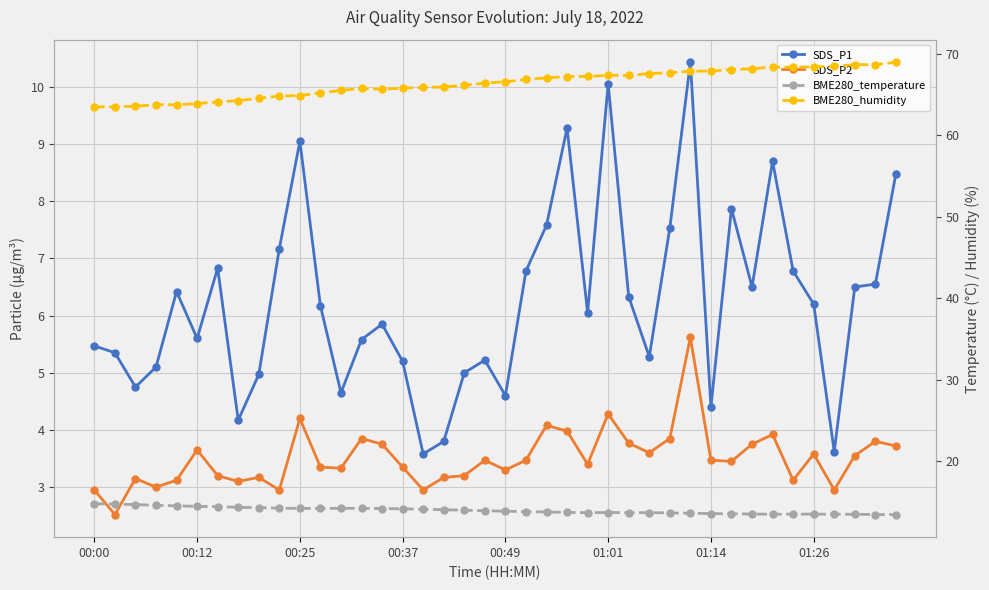

Reading left to right, what are all the values shown in this chart?

SDS_P1: 5.5	5.3	4.8	5.1	6.4	5.6	6.8	4.2	5.0	7.2	9.1	6.2	4.7	5.6	5.8	5.2	3.6	3.8	5.0	5.2	4.6	6.8	7.6	9.3	6.0	10.1	6.3	5.3	7.5	10.4	4.4	7.9	6.5	8.7	6.8	6.2	3.6	6.5	6.5	8.5
SDS_P2: 3.0	2.5	3.1	3.0	3.1	3.6	3.2	3.1	3.2	3.0	4.2	3.4	3.3	3.9	3.8	3.4	3.0	3.2	3.2	3.5	3.3	3.5	4.1	4.0	3.4	4.3	3.8	3.6	3.9	5.6	3.5	3.5	3.8	3.9	3.1	3.6	3.0	3.5	3.8	3.7
BME280_temperature: 14.8	14.7	14.7	14.6	14.5	14.4	14.4	14.3	14.3	14.2	14.2	14.2	14.2	14.2	14.2	14.1	14.1	14.0	14.0	13.9	13.8	13.8	13.8	13.7	13.7	13.7	13.7	13.7	13.6	13.6	13.6	13.5	13.5	13.5	13.5	13.5	13.5	13.5	13.4	13.4
BME280_humidity: 63.5	63.5	63.6	63.8	63.8	63.9	64.1	64.3	64.6	64.8	64.9	65.2	65.5	65.8	65.7	65.8	65.9	66.0	66.2	66.4	66.6	66.9	67.1	67.2	67.2	67.4	67.4	67.6	67.7	67.9	67.9	68.1	68.2	68.4	68.4	68.4	68.5	68.7	68.7	69.0